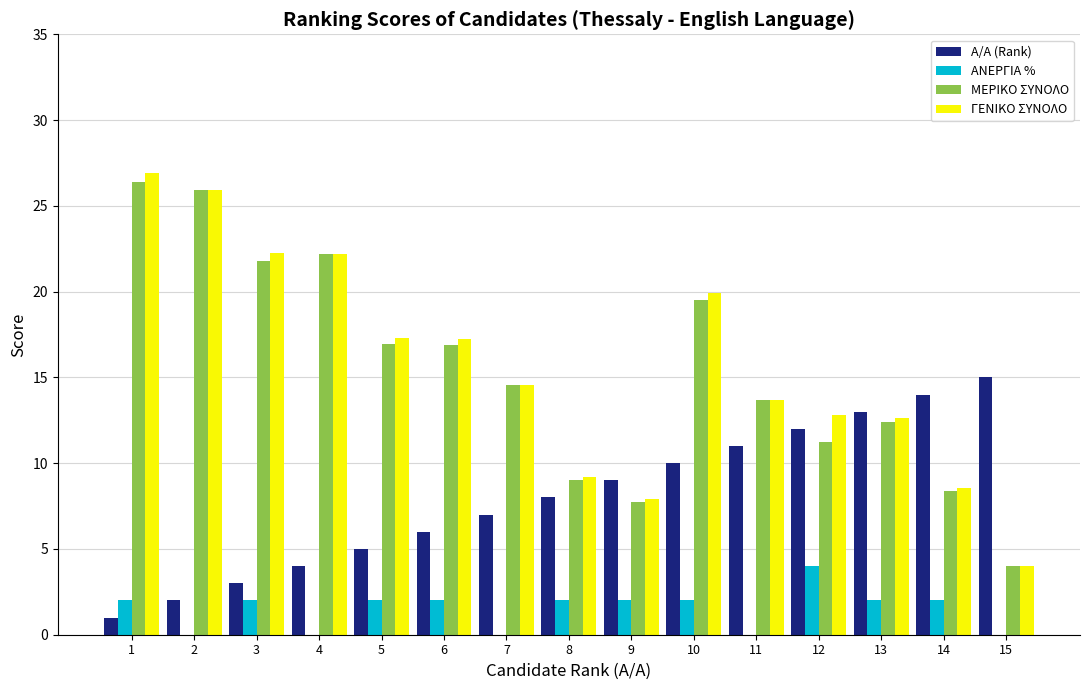

The ΑΝΕΡΓΙΑ % series shows -1.3 at 15. True or false?

False